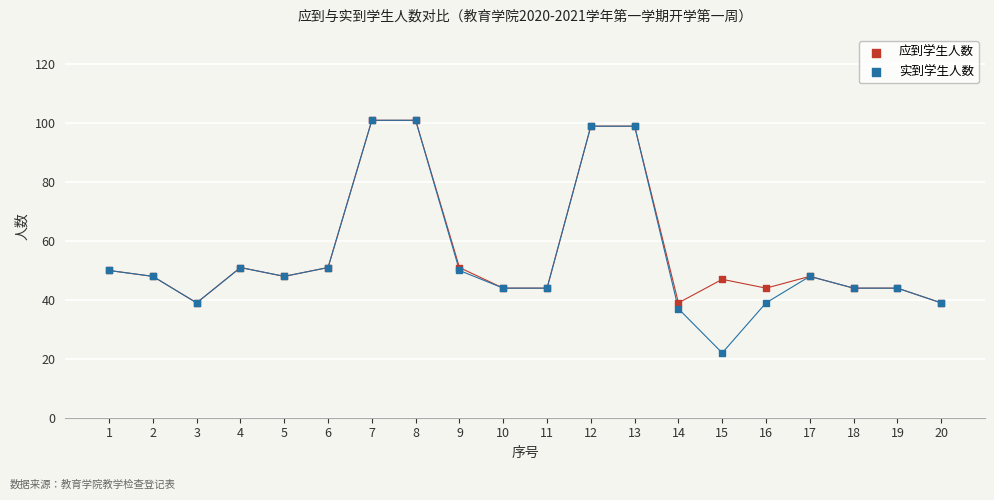

What are all the series names shown in the legend?

应到学生人数, 实到学生人数